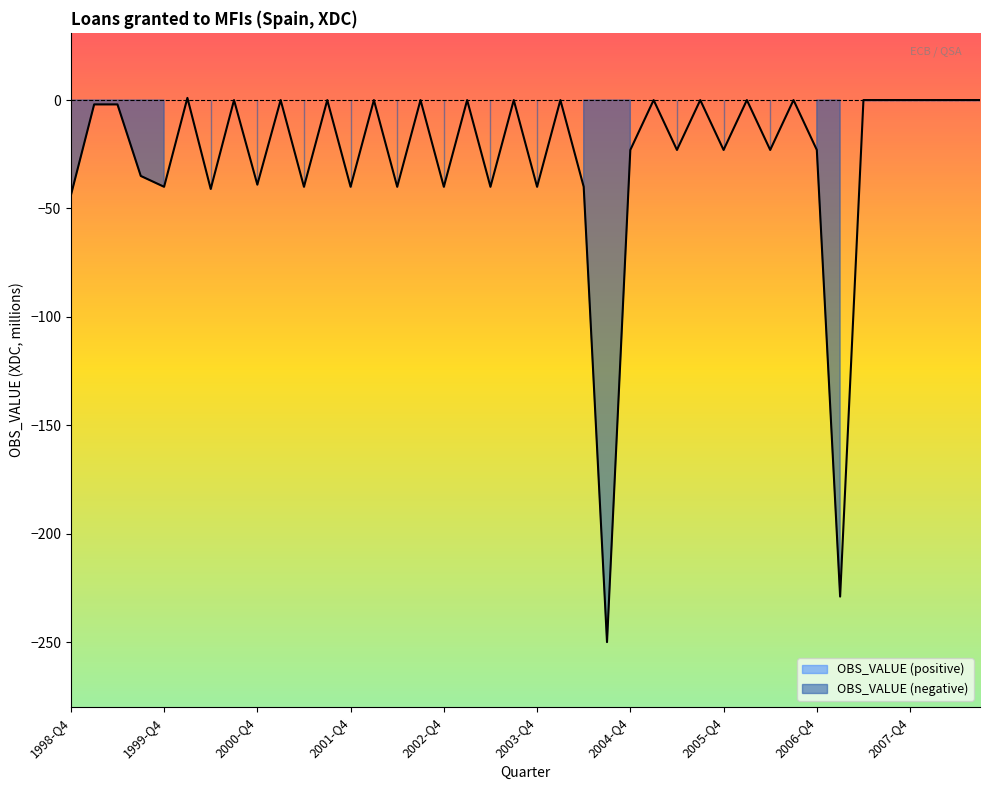

At which category does the data reach its first local peak?

2000-Q1